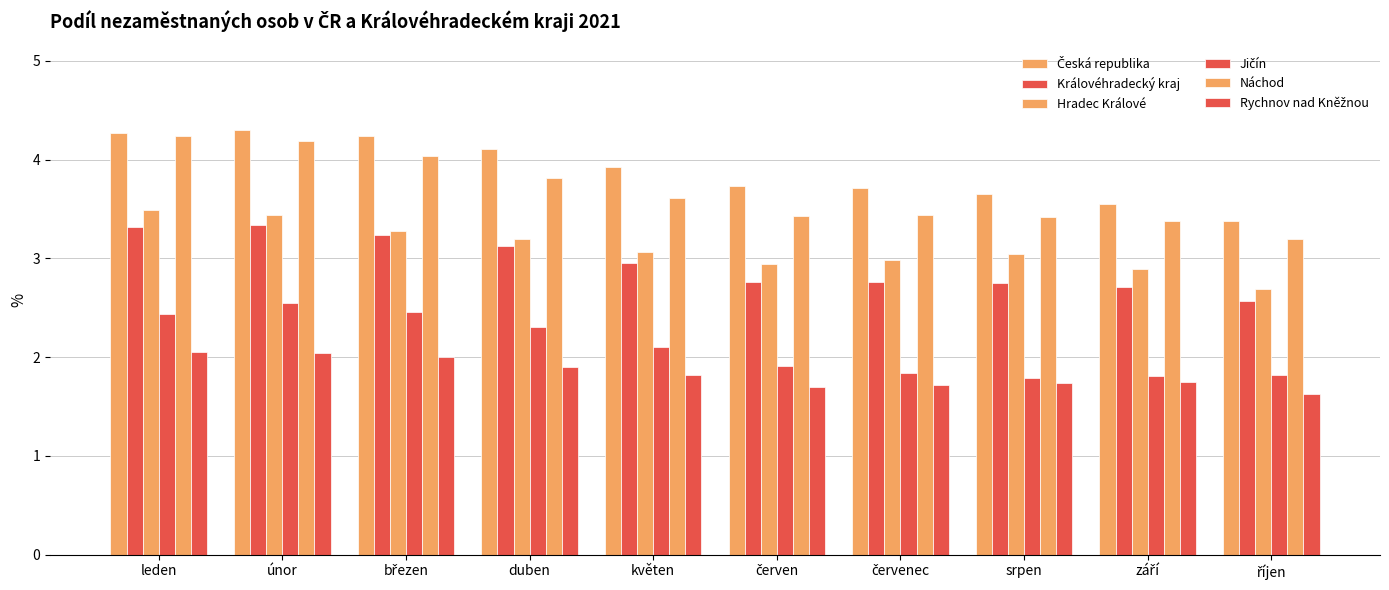

What is the difference between the maximum and second lowest values in the Jičín series?

0.7